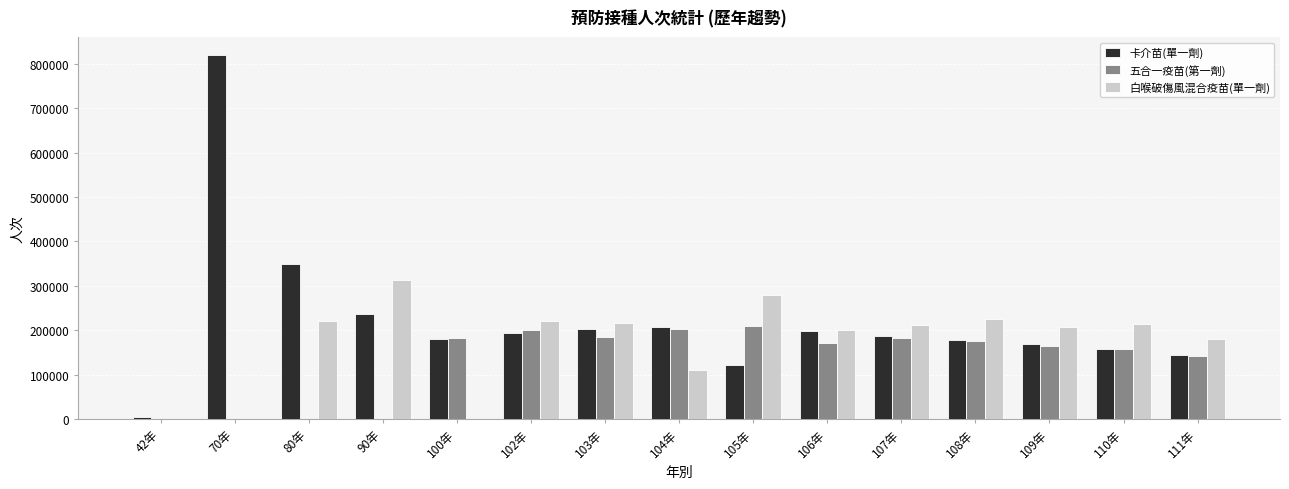

How many data points does each series have?

15